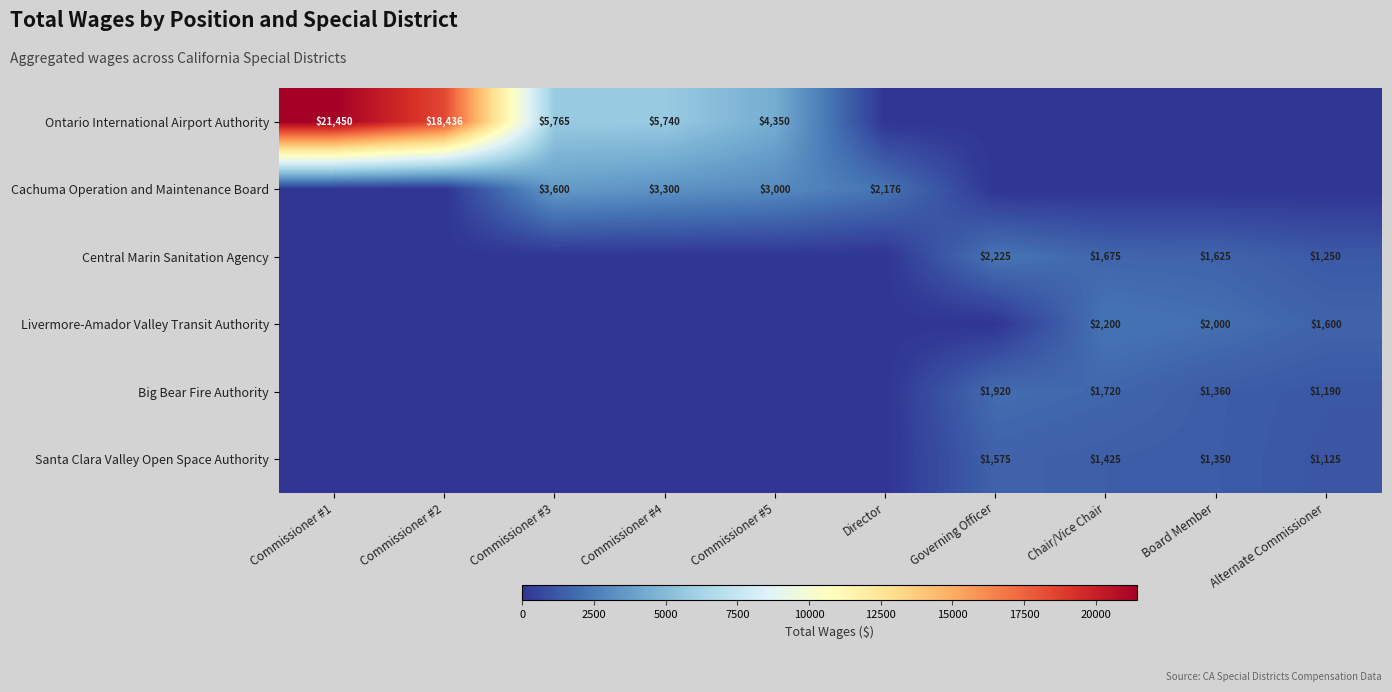

What is the difference between the Big Bear Fire Authority values at Board Member and Governing Officer?

560